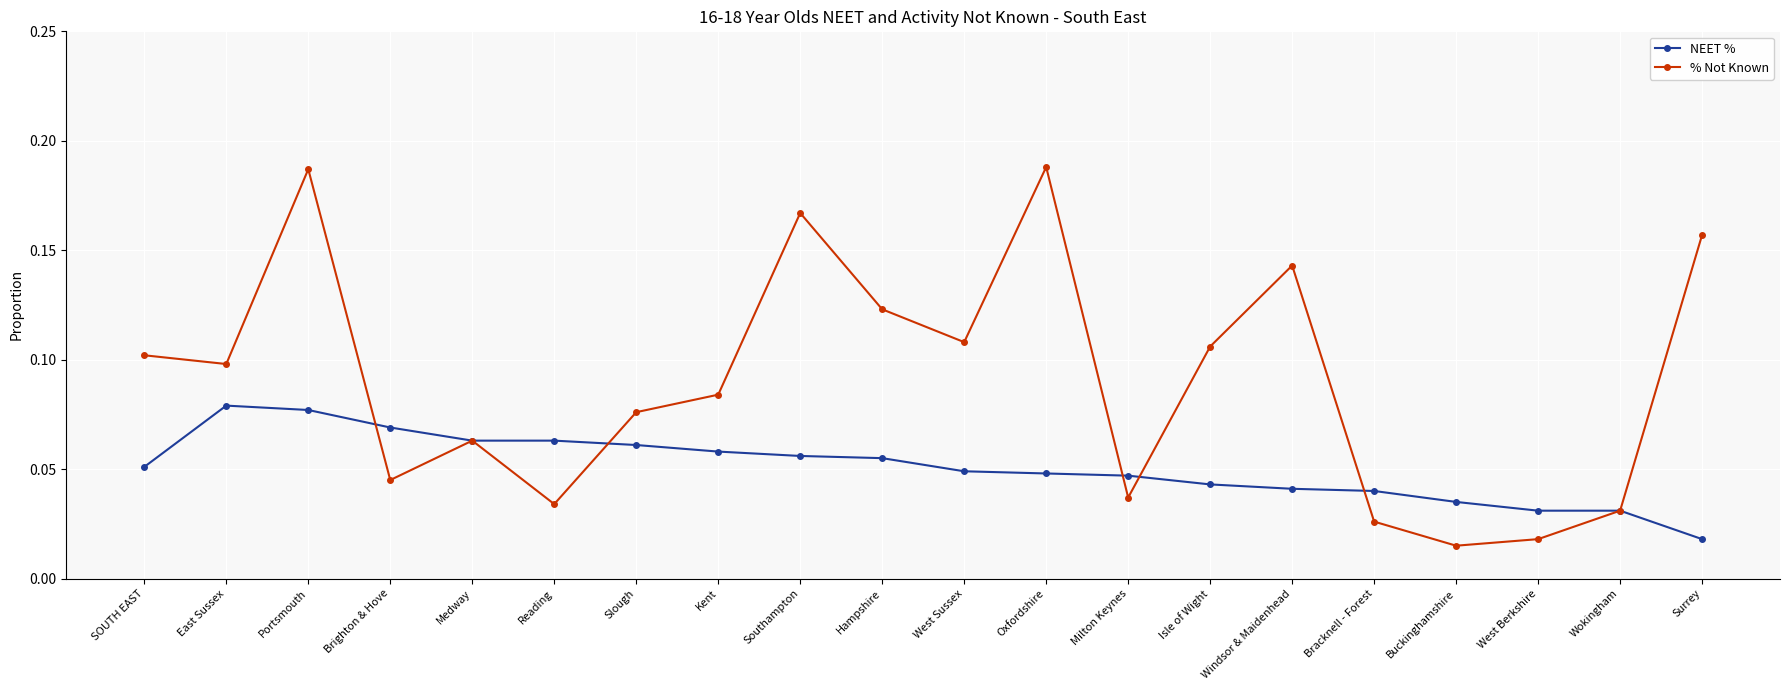

Rank the series at Isle of Wight from highest to lowest value.

% Not Known, NEET %